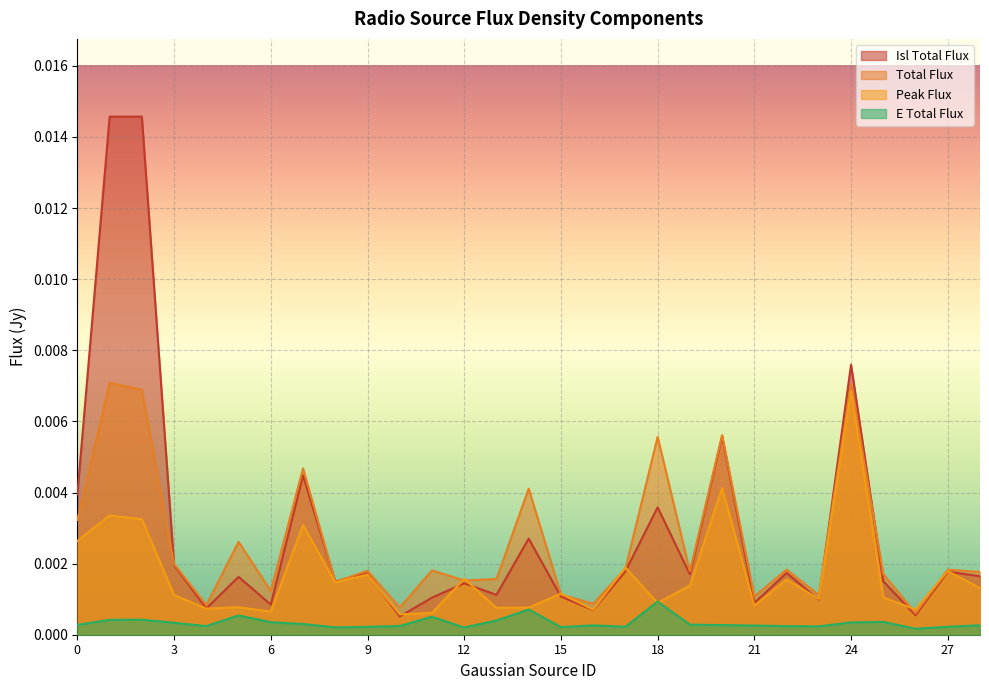

At 8, list the series in order from largest to smallest.

Isl_Total_flux, Total_flux, Peak_flux, E_Total_flux